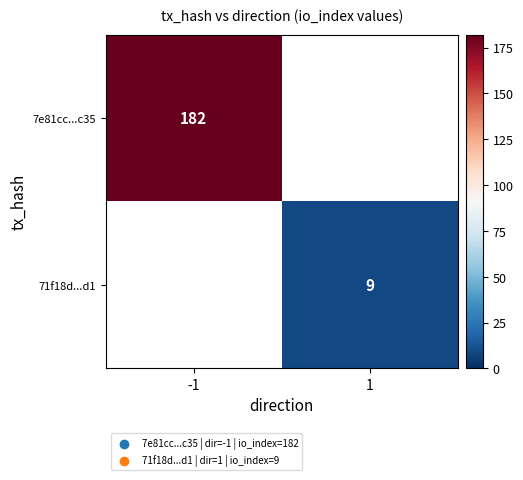

Is it true that 7e81cc...c35 equals 182 at -1?

True